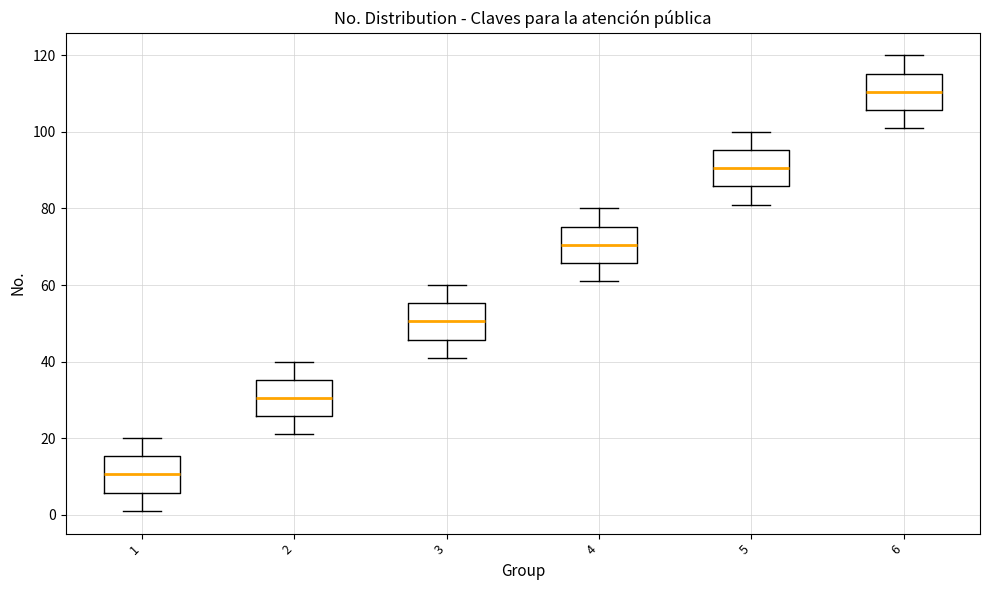

Reading left to right, transcribe this box plot: for each box, give where its median line is, the range the box spans, and where its two whiskers end, as read against the y-axis. The values are not printed on the chart, so give them approximately, as read against the axis.

1: median 10, box 6 to 16, whiskers 2 to 20
2: median 30, box 26 to 36, whiskers 22 to 40
3: median 50, box 46 to 56, whiskers 42 to 60
4: median 70, box 66 to 76, whiskers 62 to 80
5: median 90, box 86 to 96, whiskers 82 to 100
6: median 110, box 106 to 116, whiskers 102 to 120